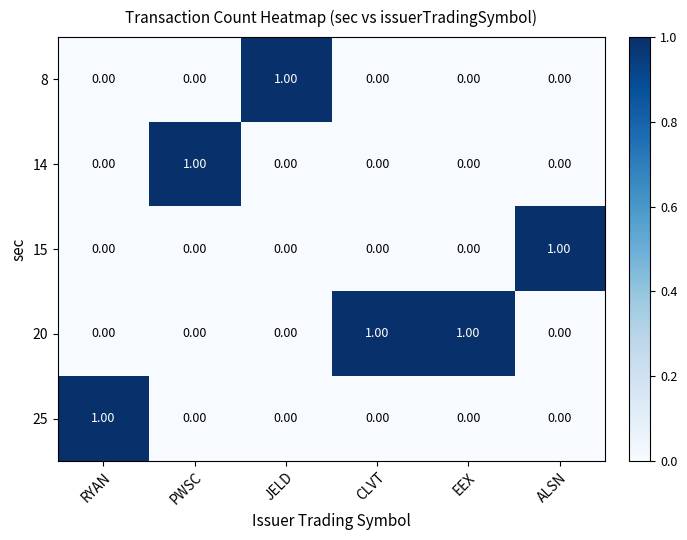

At which label does 15 reach its peak?

ALSN